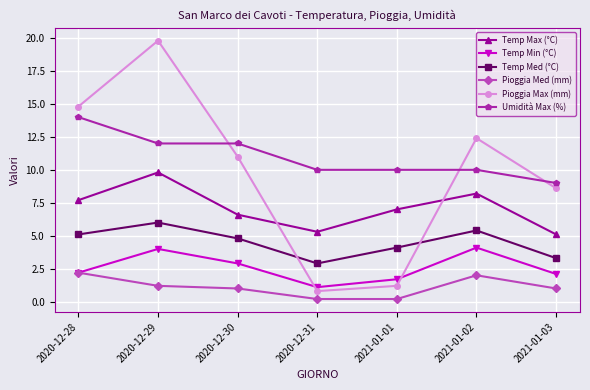

What is the sum of the Pioggia Max (mm) values at 2020-12-28 and 2021-01-03?

23.4